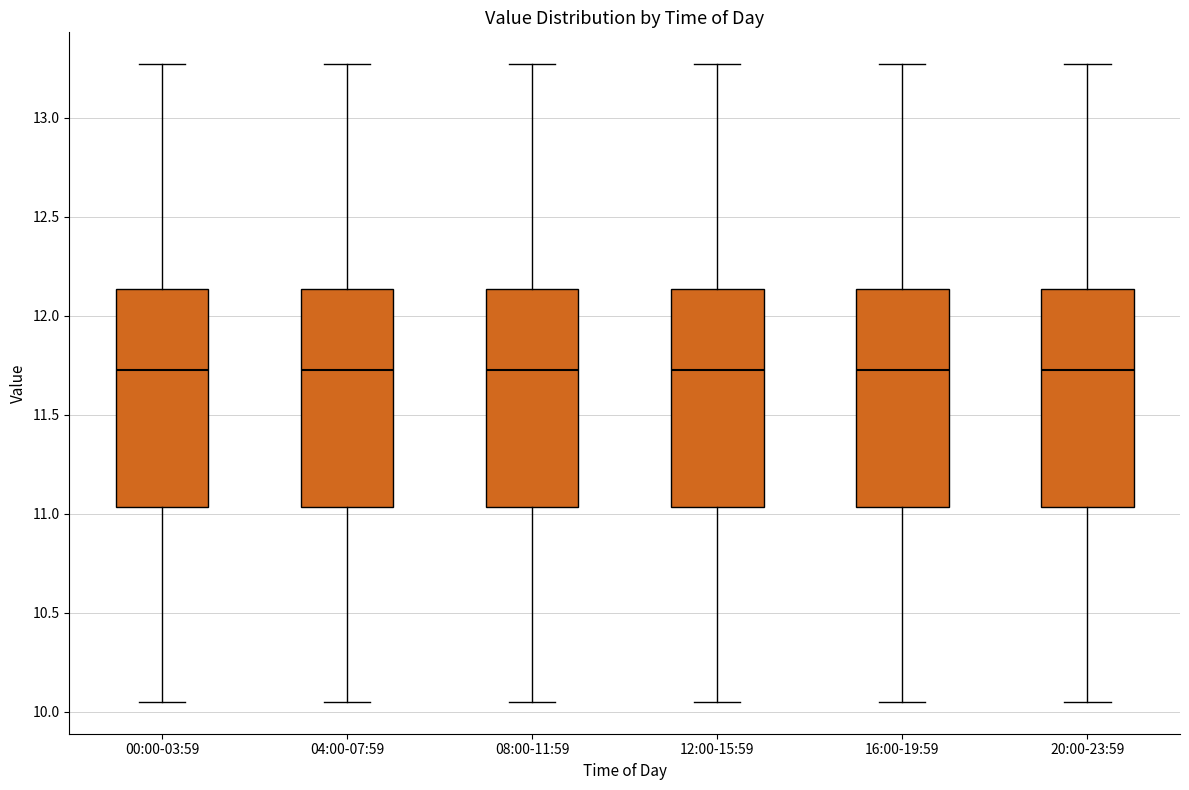

Reading left to right, transcribe this box plot: for each box, give where its median line is, the range the box spans, and where its two whiskers end, as read against the y-axis. The values are not printed on the chart, so give them approximately, as read against the axis.

00:00-03:59: median 11.75, box 11.05 to 12.15, whiskers 10.05 to 13.25
04:00-07:59: median 11.75, box 11.05 to 12.15, whiskers 10.05 to 13.25
08:00-11:59: median 11.75, box 11.05 to 12.15, whiskers 10.05 to 13.25
12:00-15:59: median 11.75, box 11.05 to 12.15, whiskers 10.05 to 13.25
16:00-19:59: median 11.75, box 11.05 to 12.15, whiskers 10.05 to 13.25
20:00-23:59: median 11.75, box 11.05 to 12.15, whiskers 10.05 to 13.25